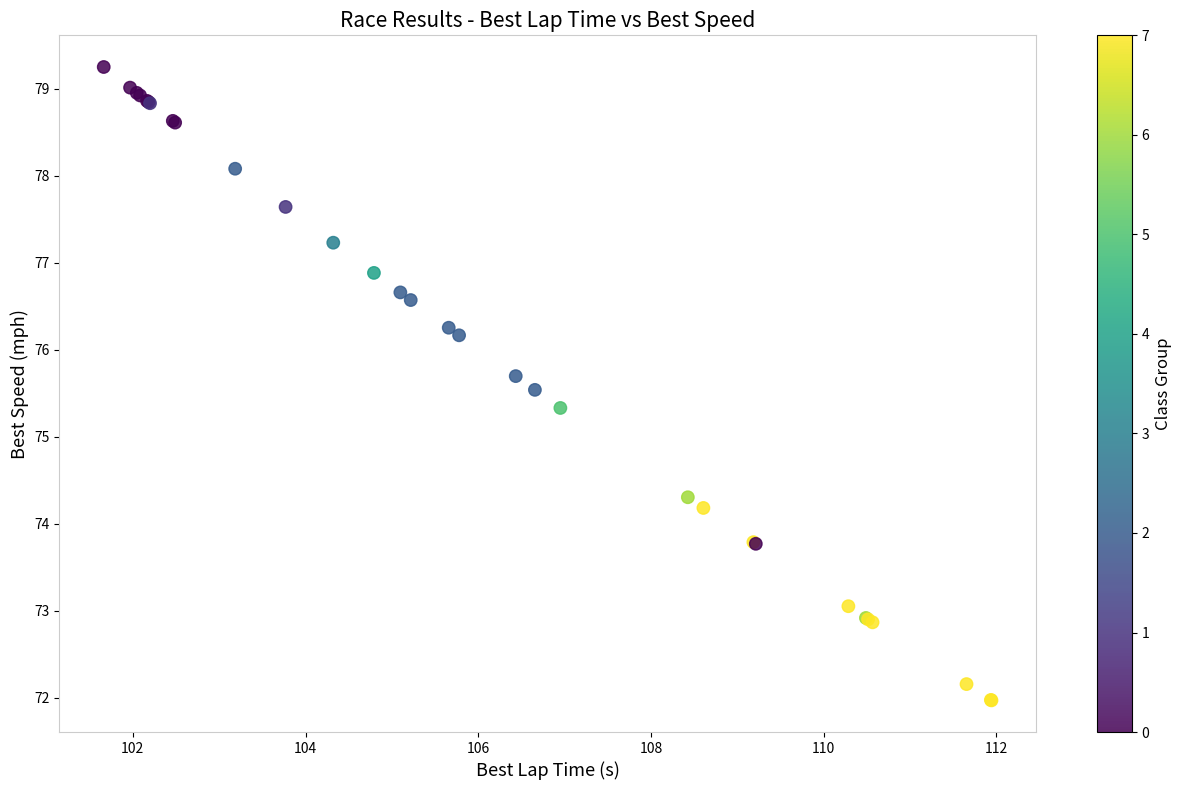

What Y value in the scatter plot is closest to 75?

75.3